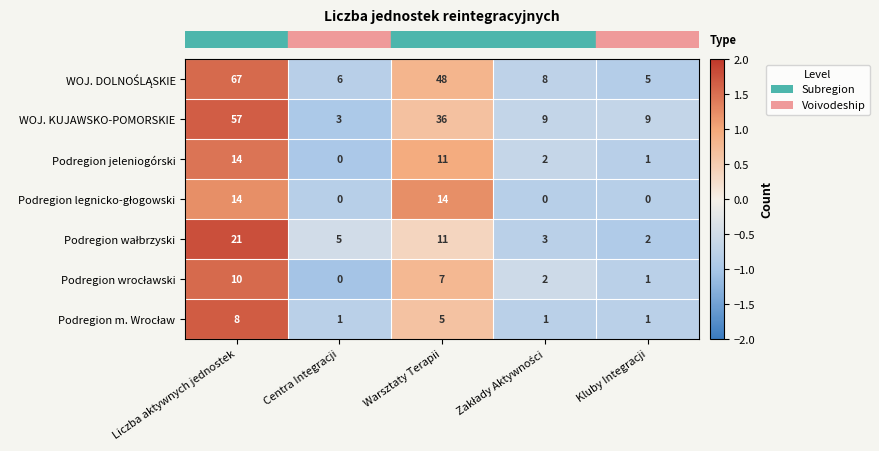

What is the difference between the maximum and minimum values in the Podregion jeleniogórski series?

14